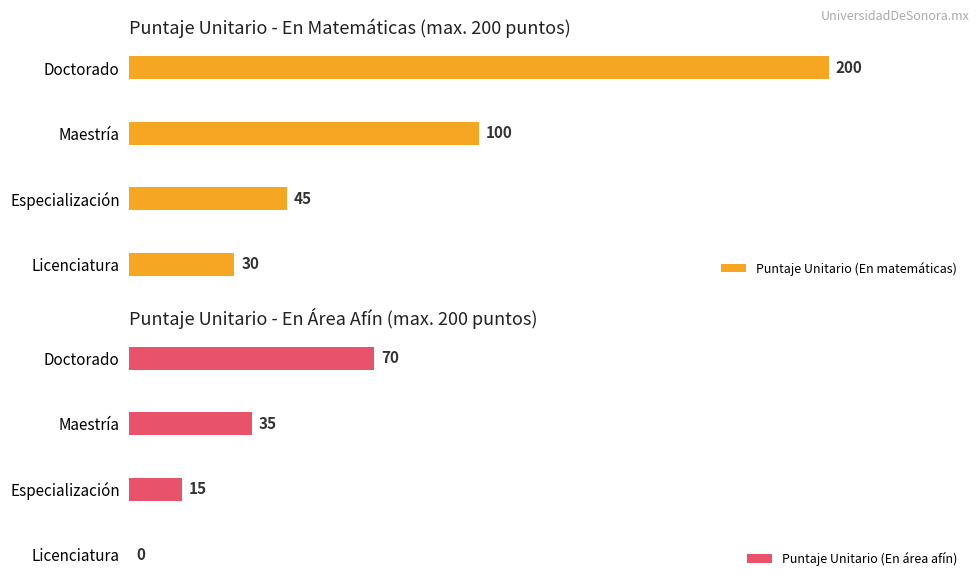

Are the bars horizontal?

Yes